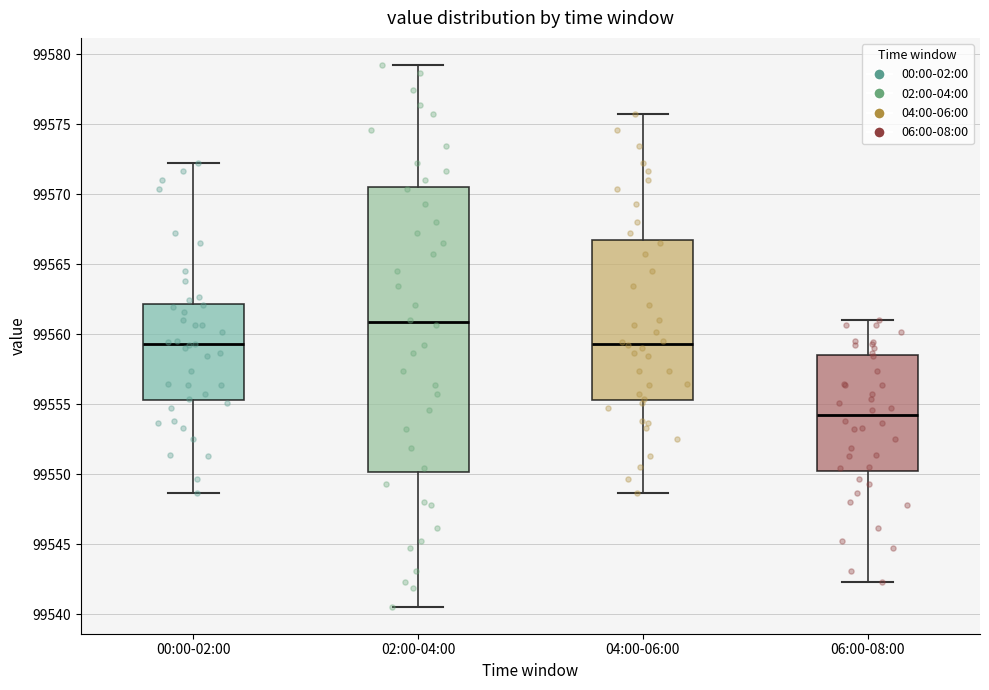

Which box has the lowest median line?

06:00-08:00